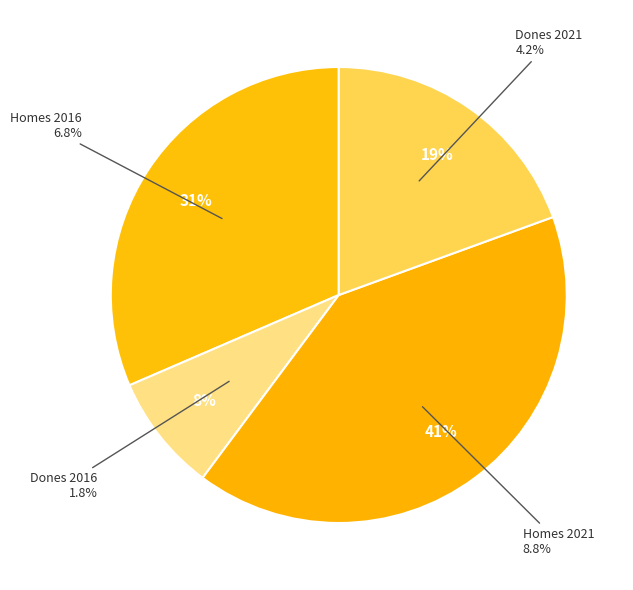

How many segments does this pie chart have?

4